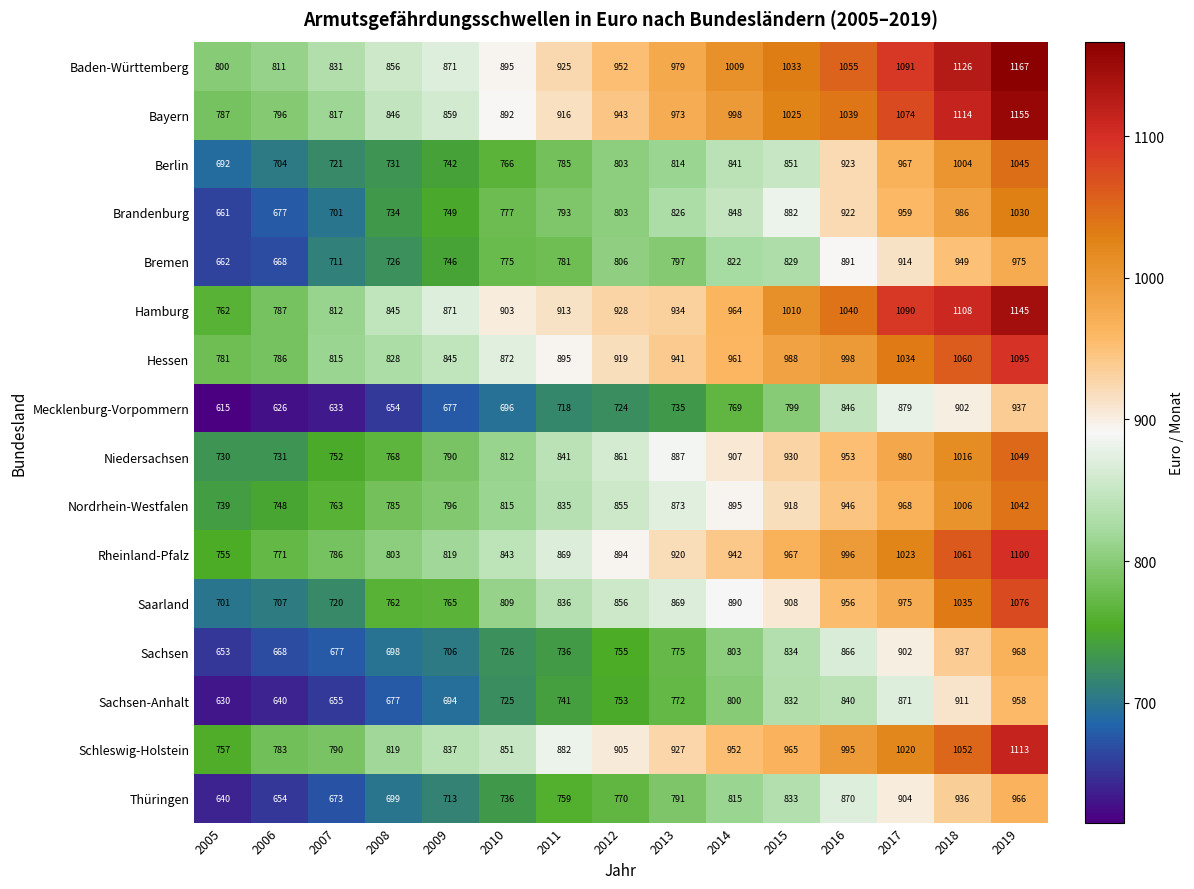

Which series changed the most between 2006 and 2012?

Saarland